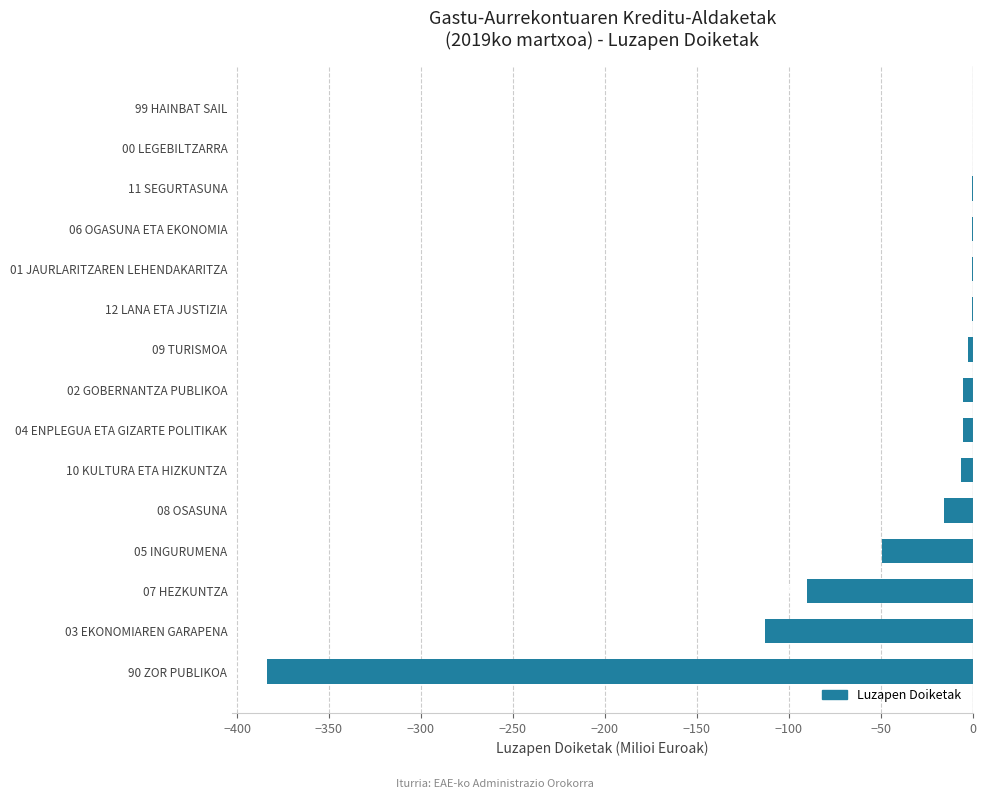

What is the change in value from 04 ENPLEGUA ETA GIZARTE POLITIKAK to 11 SEGURTASUNA?

+5.3